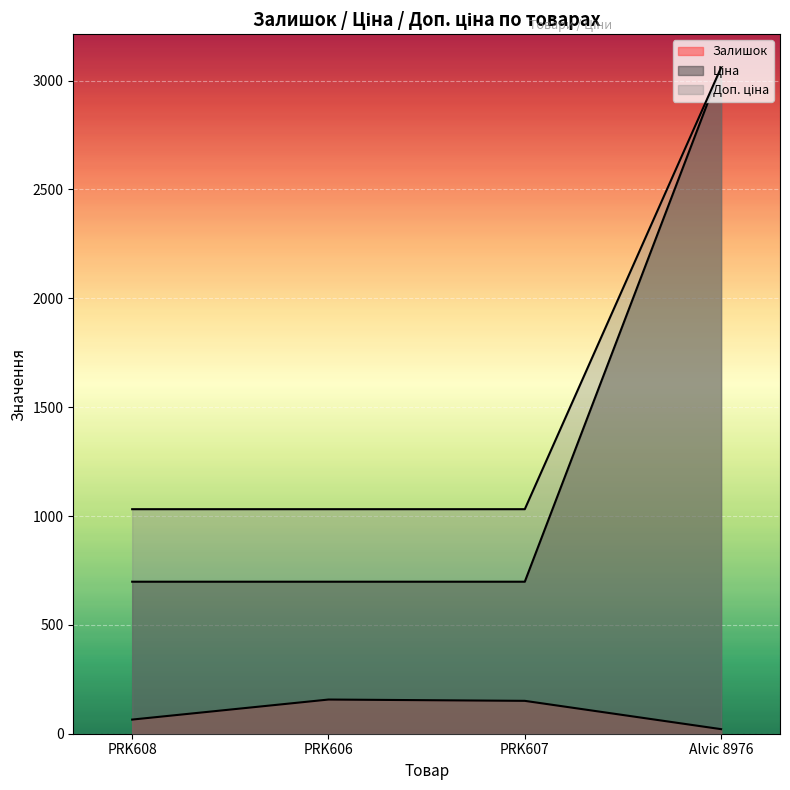

Is it true that Ціна equals 3059.7 at Alvic 8976?

True